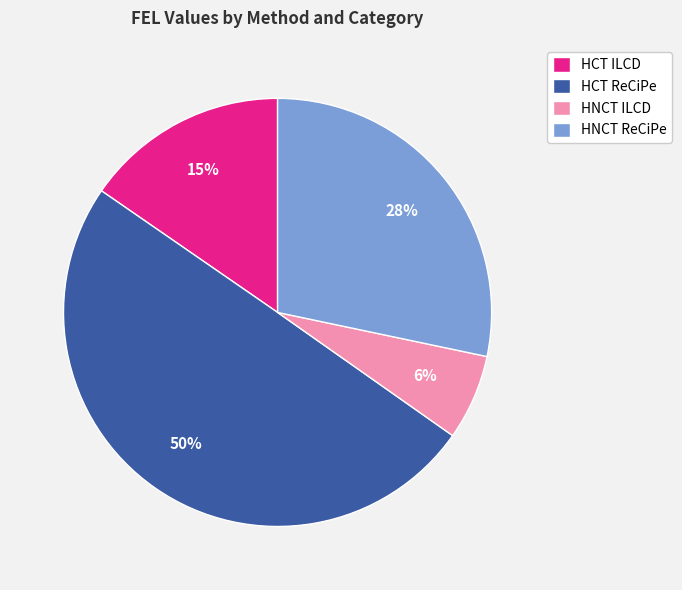

Rank the categories by value from highest to lowest.

HCT ReCiPe, HNCT ReCiPe, HCT ILCD, HNCT ILCD